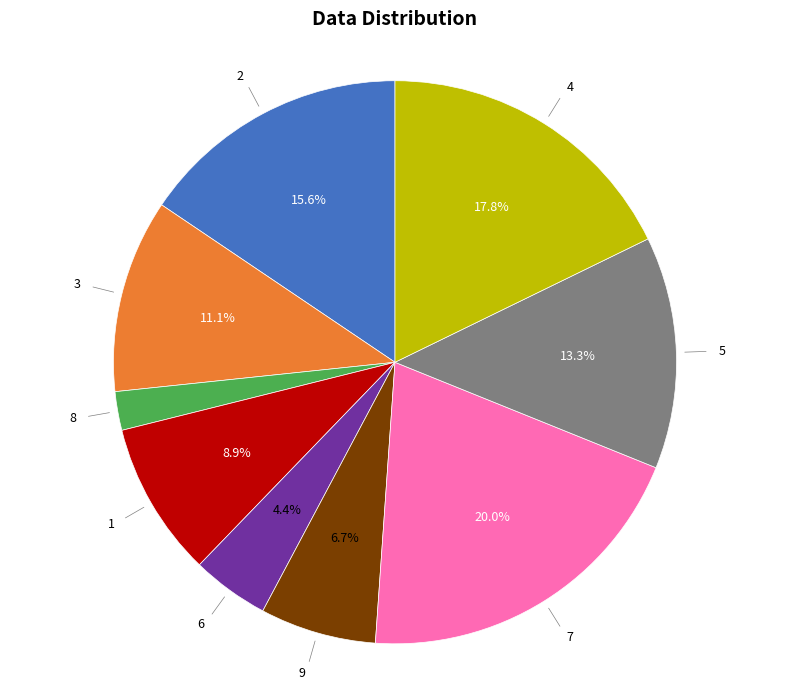

How many segments does this pie chart have?

9